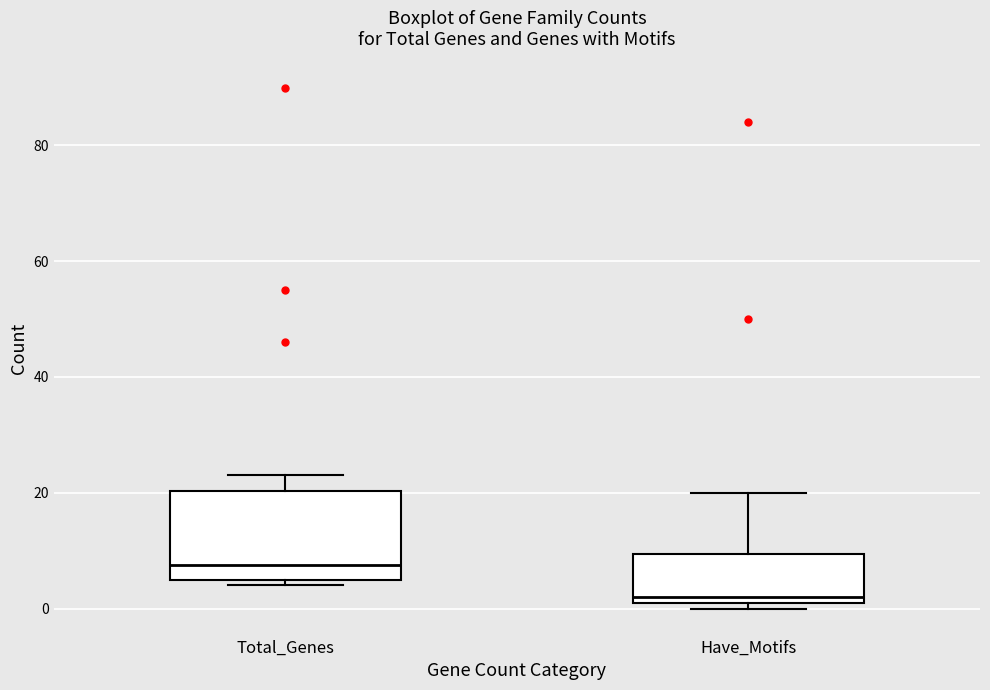

Which box has the highest median line?

Total_Genes